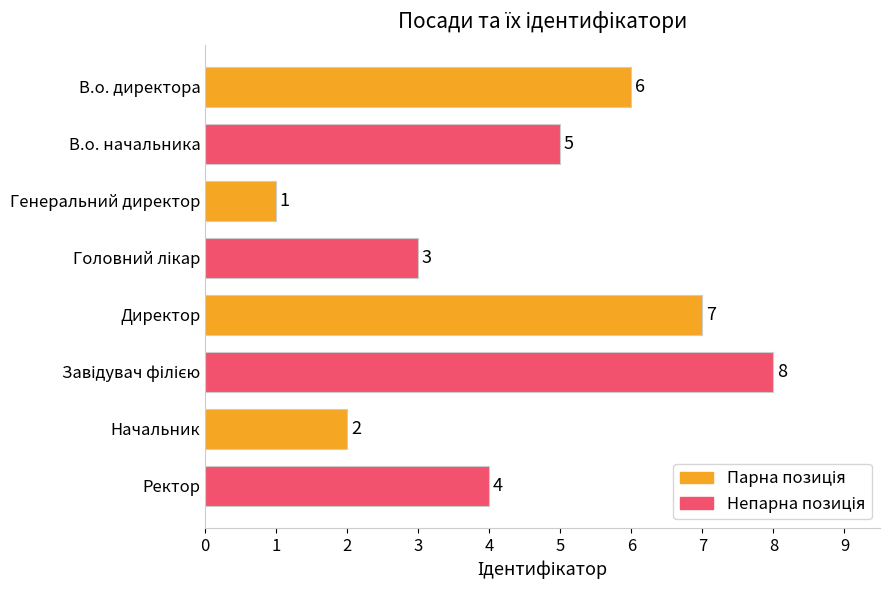

Reading bottom to top, what are all the values shown in this chart?

4	2	8	7	3	1	5	6